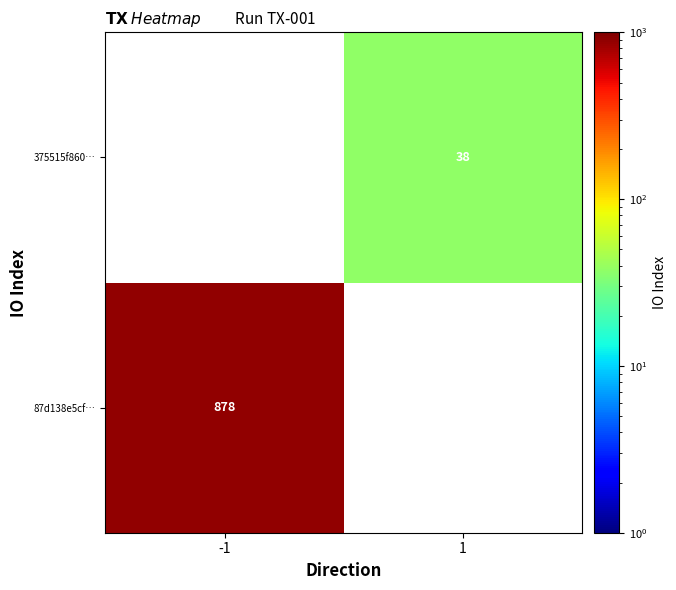

At how many categories does at least one series exceed 226?

1